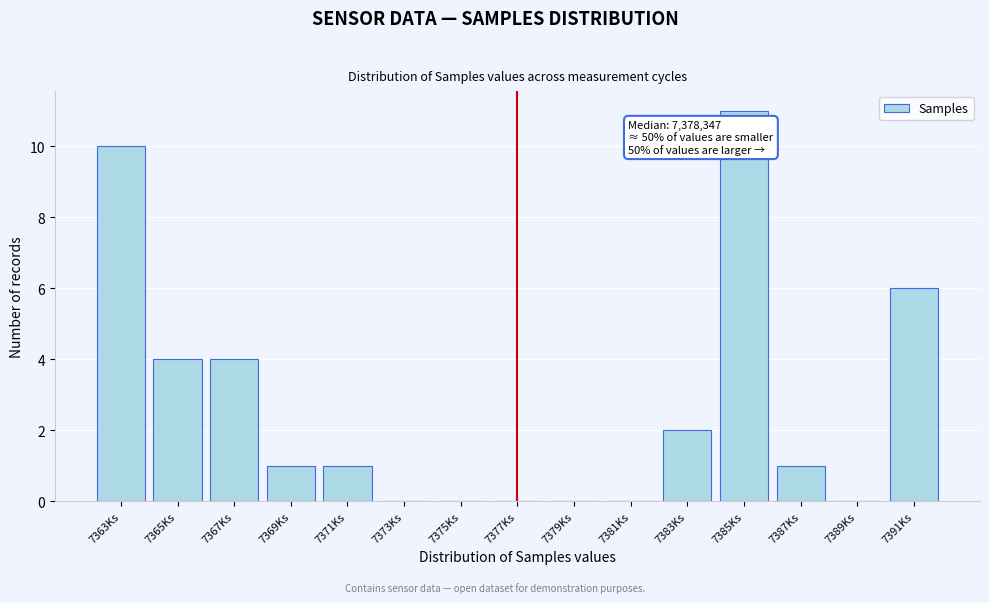

Reading left to right, extract all data points from this chart.

7363Ks=10	7365Ks=4	7367Ks=4	7369Ks=1	7371Ks=1	7373Ks=0	7375Ks=0	7377Ks=0	7379Ks=0	7381Ks=0	7383Ks=2	7385Ks=11	7387Ks=1	7389Ks=0	7391Ks=6